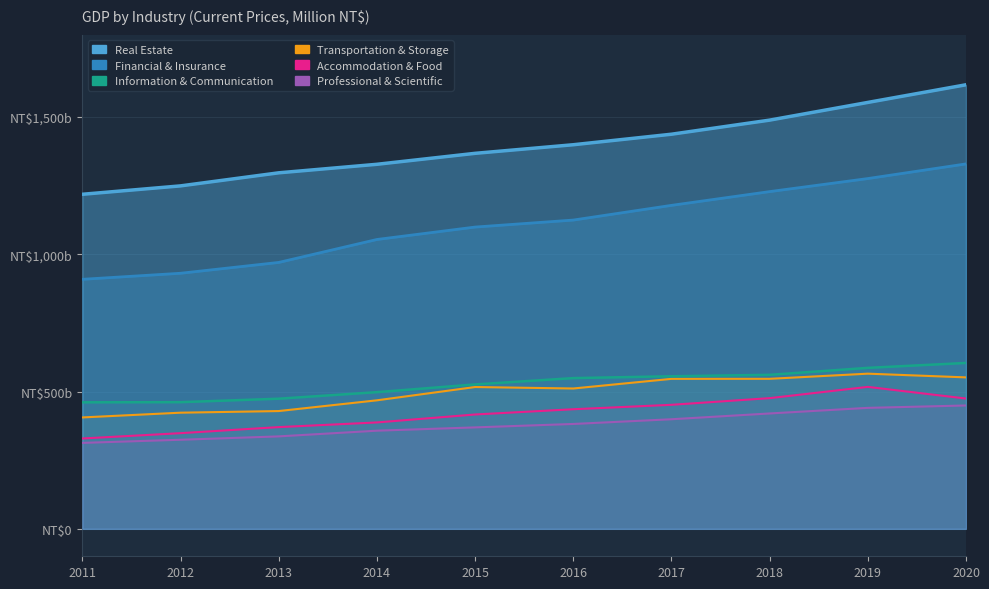

How many values in the Information & Communication series are below 549074?

5